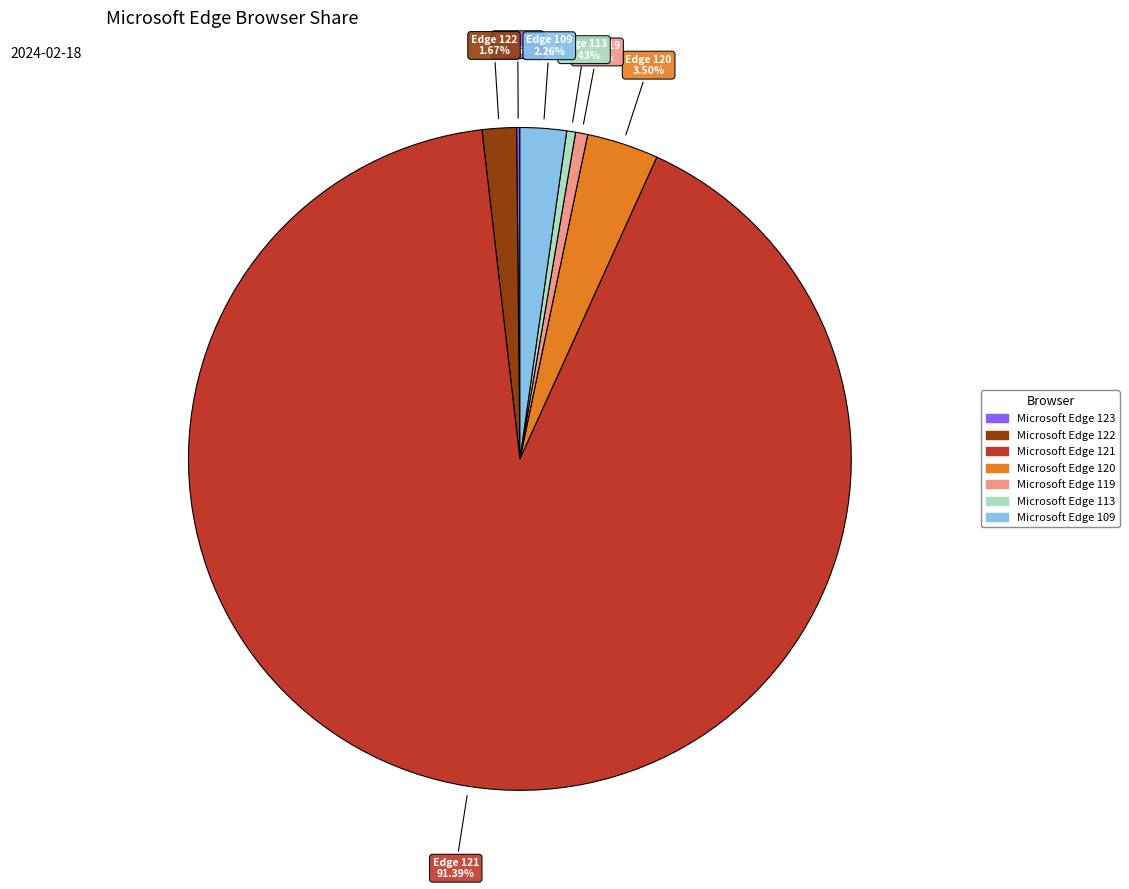

Is there any slice that represents more than half of the pie?

Yes